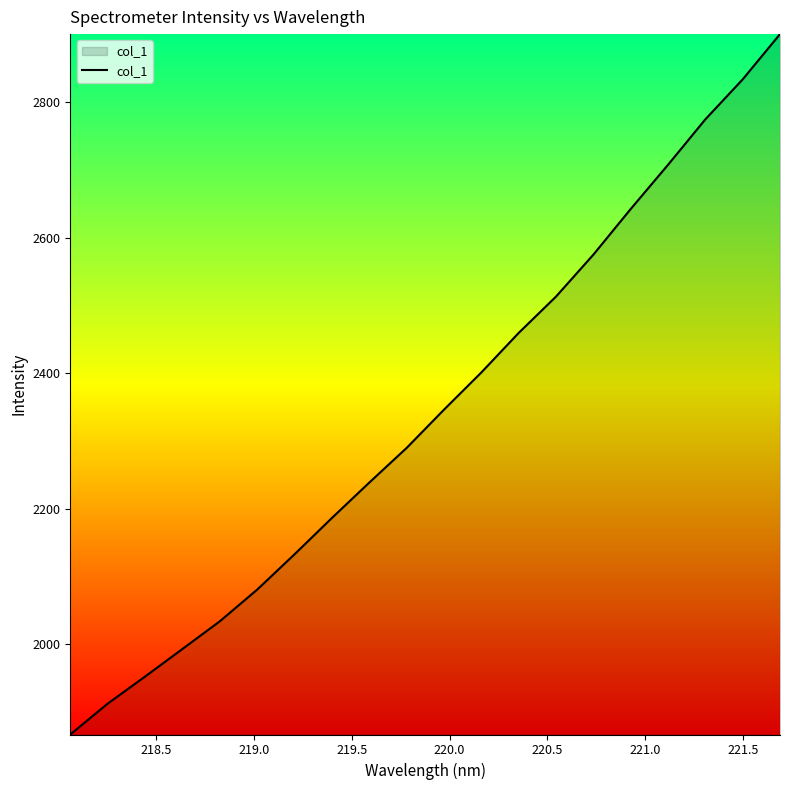

What is the greatest value displayed?

2900.0